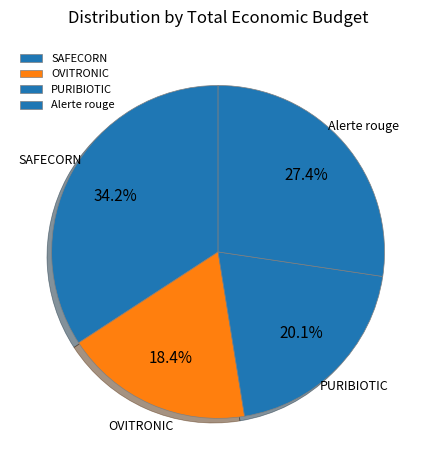

What percentage is the PURIBIOTIC slice, to the nearest percent?

20%